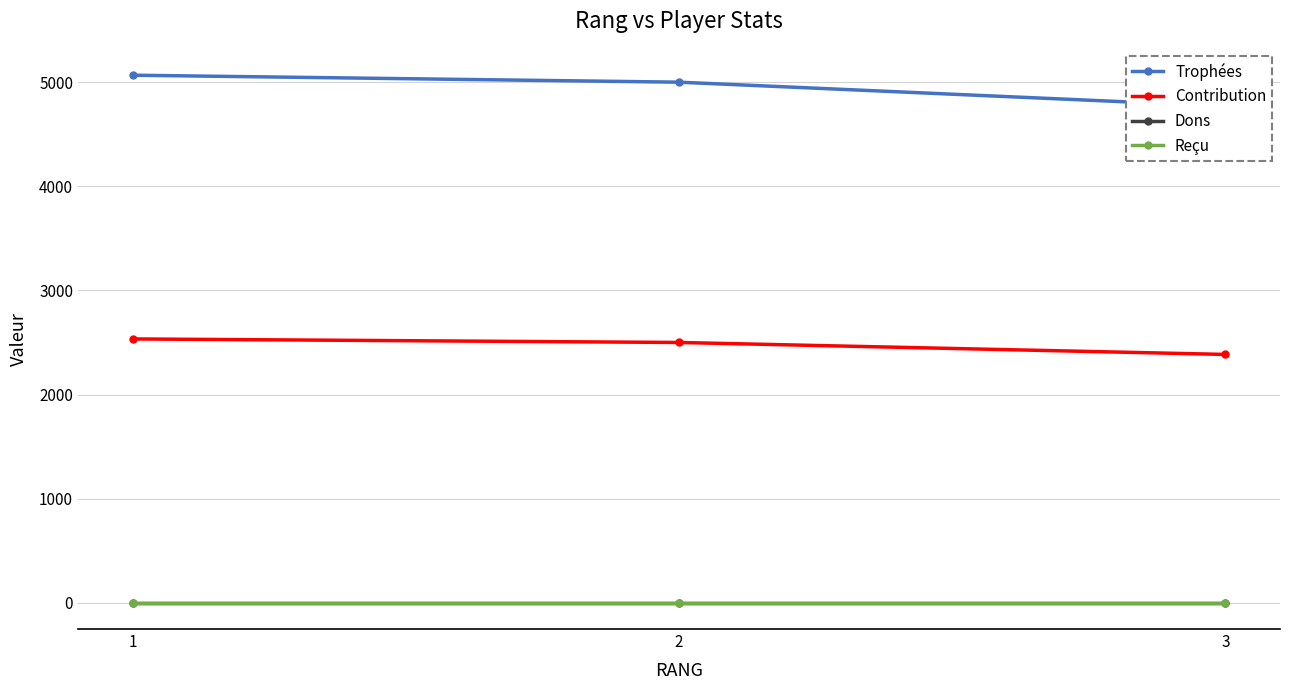

Reading left to right, what are all the values shown in this chart?

Trophées: 5068	5001	4770
Contribution: 2534	2500	2385
Dons: 0	0	0
Reçu: 0	0	0